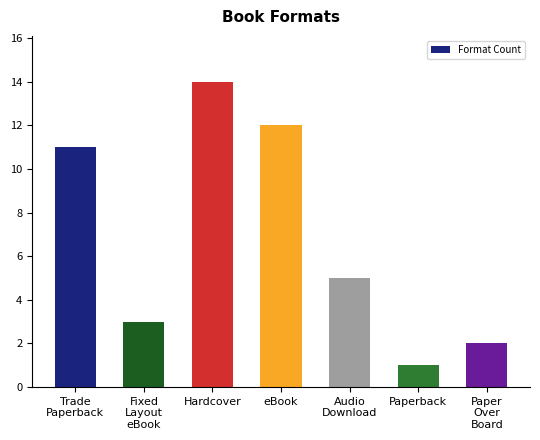

Is it true that the value at Trade
Paperback is 11?

True